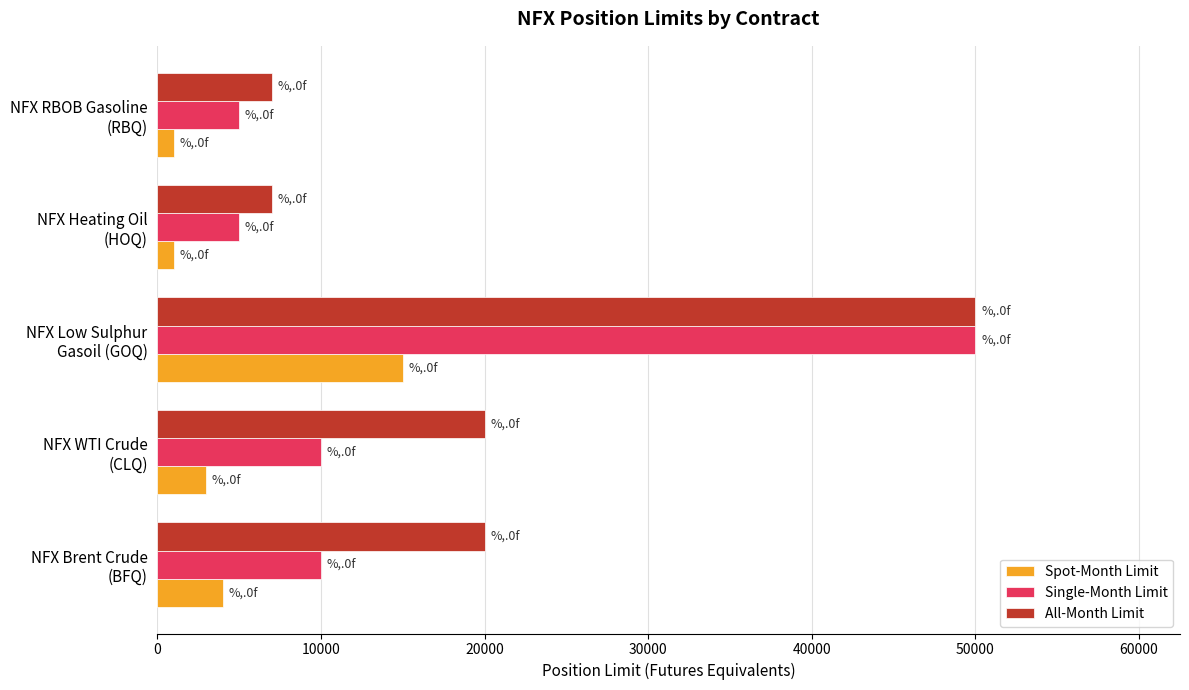

List the series in order of their overall mean, lowest first.

Spot-Month Limit, Single-Month Limit, All-Month Limit